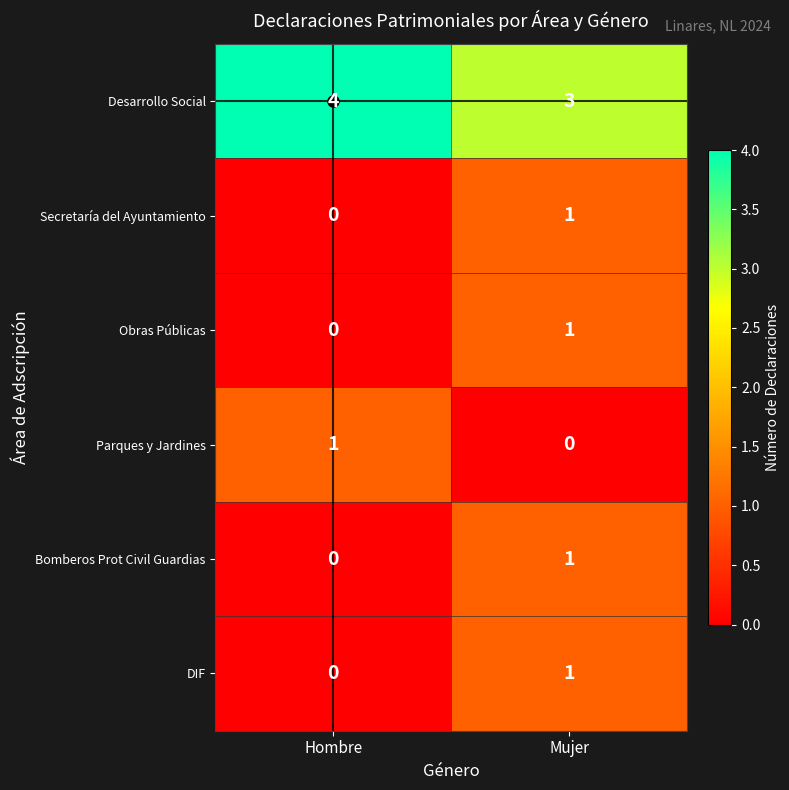

Rank the categories by Obras Públicas value from lowest to highest.

Hombre, Mujer